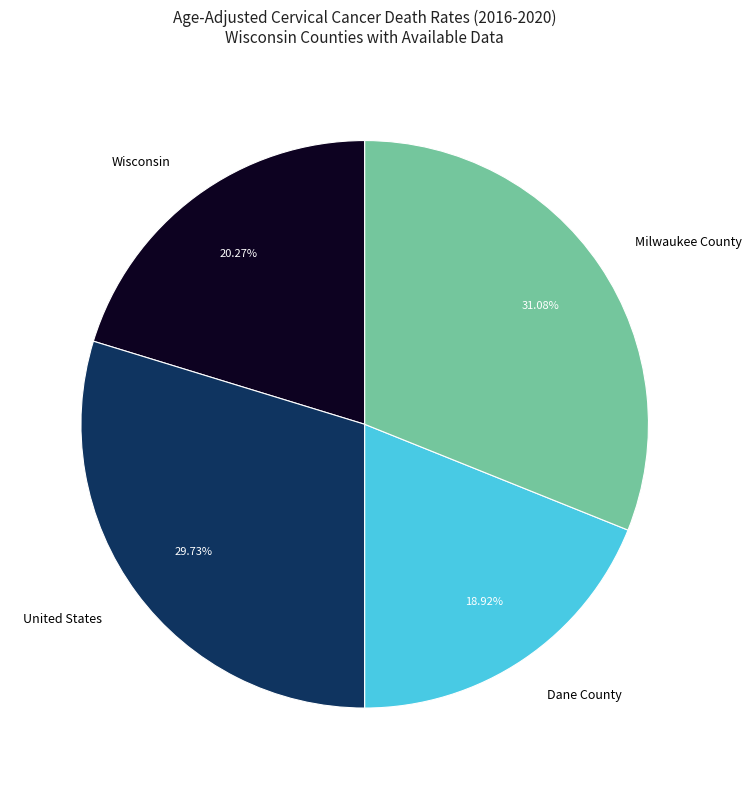

To the nearest percent, what is the difference between the Wisconsin and United States slice percentages?

9%